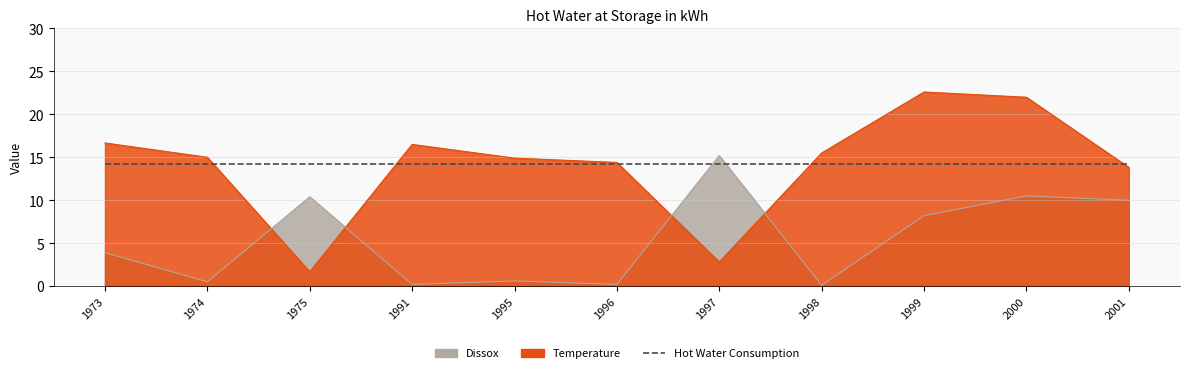

At which label is Dissox closest to 7?

1999